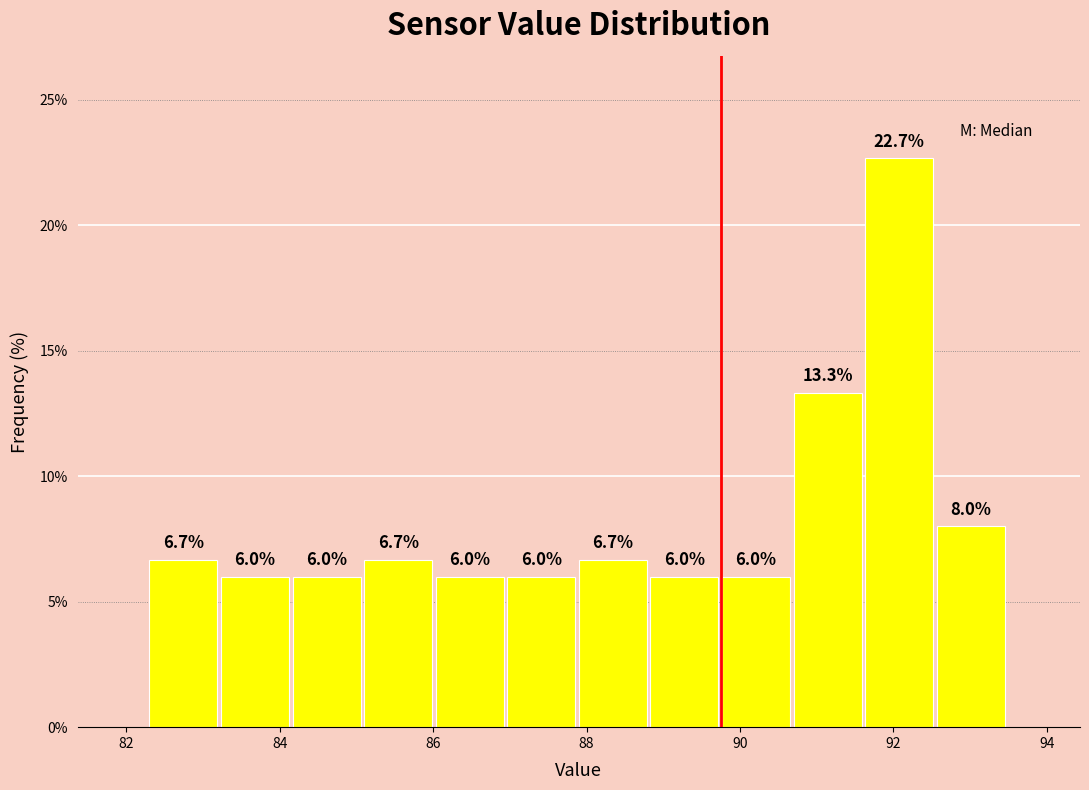

How tall is the bar that spans 86.0 to 87.0 on the x-axis? The bar edges are not printed on the chart, so give them approximately, as read against the axis.

6.0